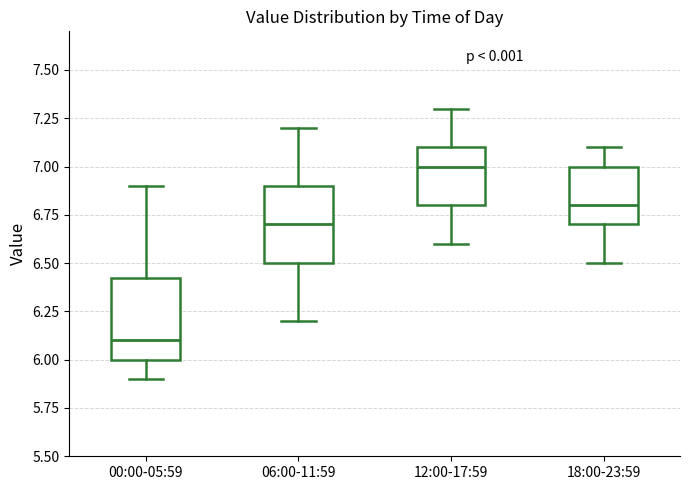

Reading left to right, read every box against the y-axis: the position of its median line, the range the box covers, and the ends of its whiskers. The values are not printed on the chart, so give them approximately, as read against the axis.

00:00-05:59: median 6.10, box 6.00 to 6.45, whiskers 5.90 to 6.90
06:00-11:59: median 6.70, box 6.50 to 6.90, whiskers 6.20 to 7.20
12:00-17:59: median 7.00, box 6.80 to 7.10, whiskers 6.60 to 7.30
18:00-23:59: median 6.80, box 6.70 to 7.00, whiskers 6.50 to 7.10